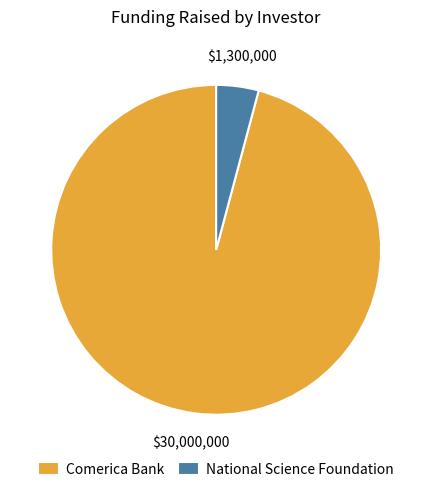

Which category has the smallest portion of the pie?

National Science Foundation